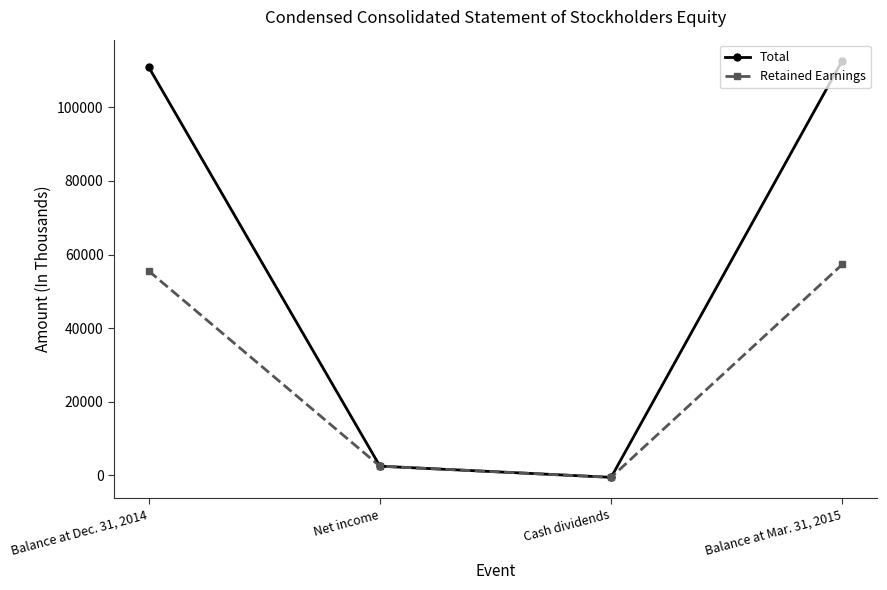

At which label does Retained Earnings reach its minimum?

Cash dividends